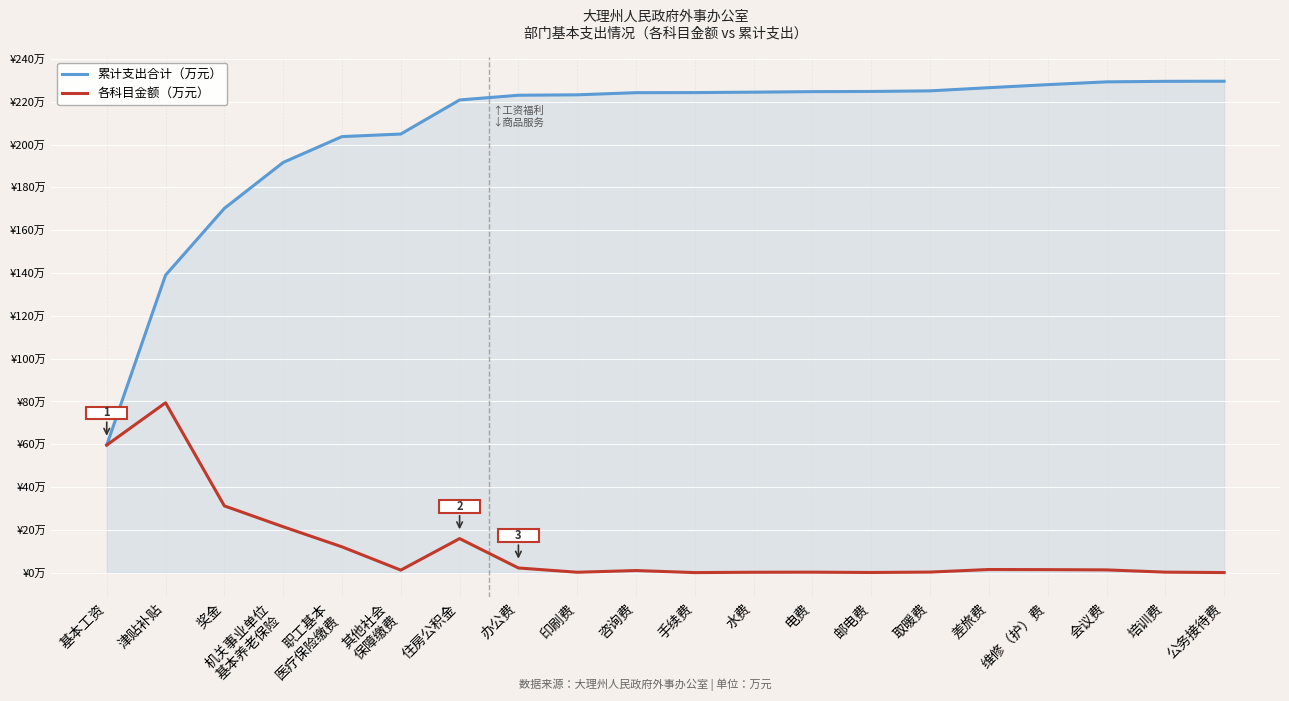

What is the total value across all series at 维修（护）费?

229.4